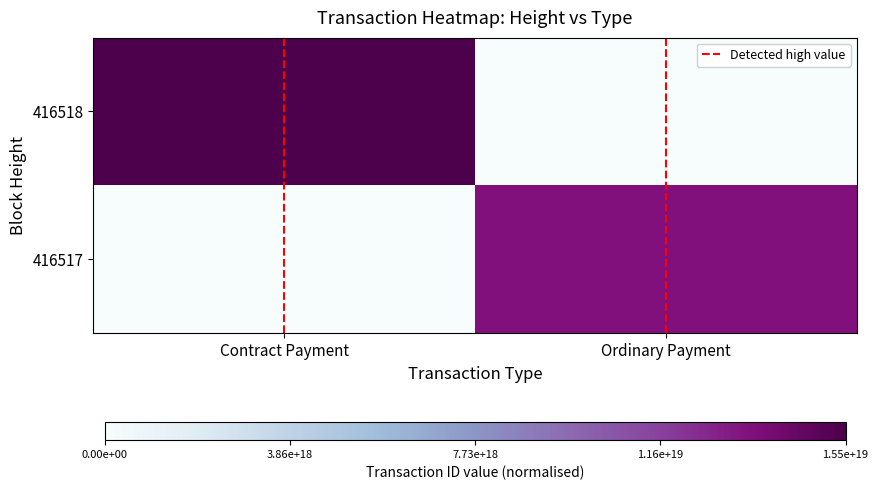

At how many categories does at least one series exceed 7557366310175174656?

2